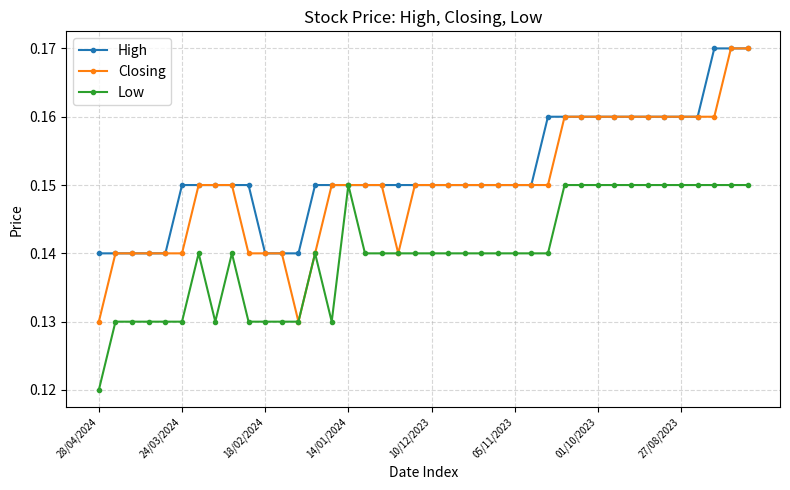

Count the Closing values in the range 0 to 1.

40